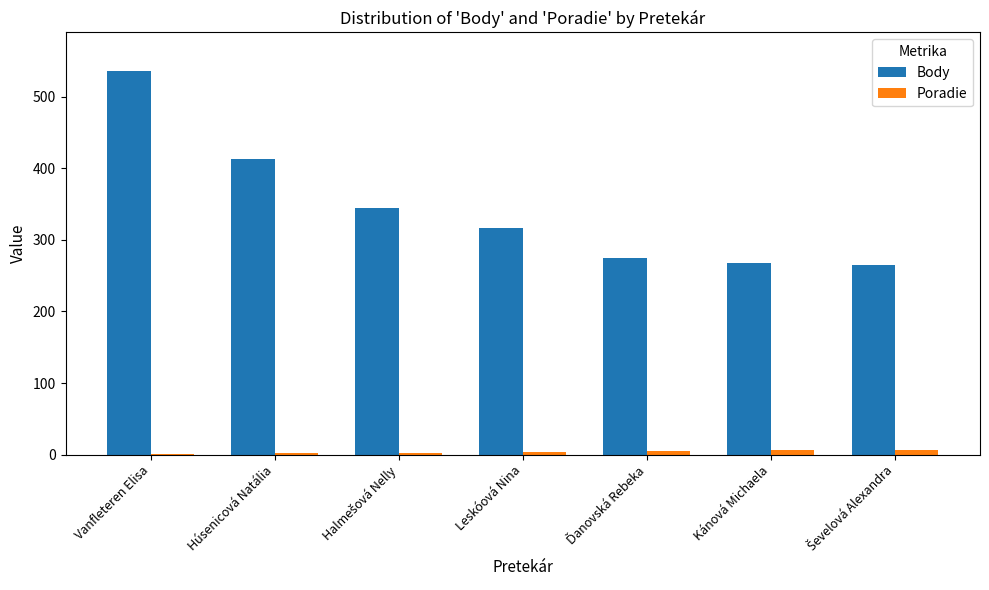

The value of Body at Húsenicová Natália is 117. True or false?

False